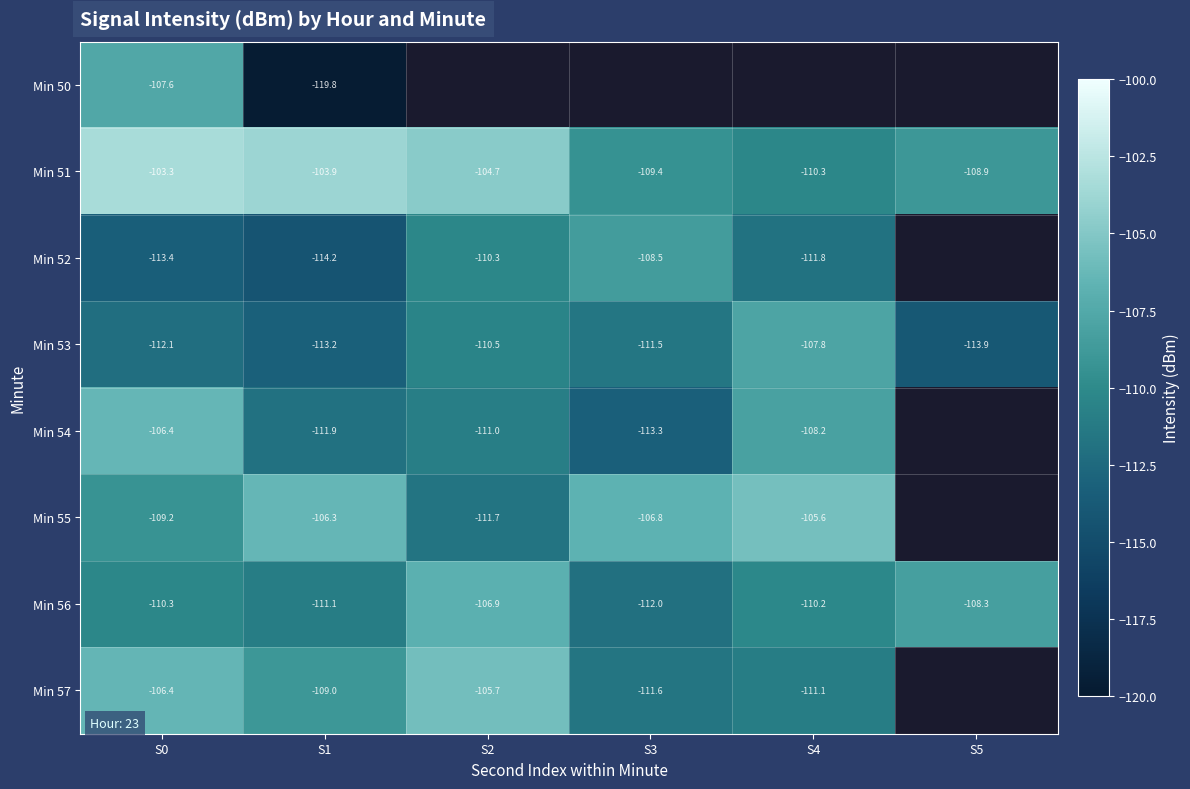

Which has a higher value, S3 or S1?

S1